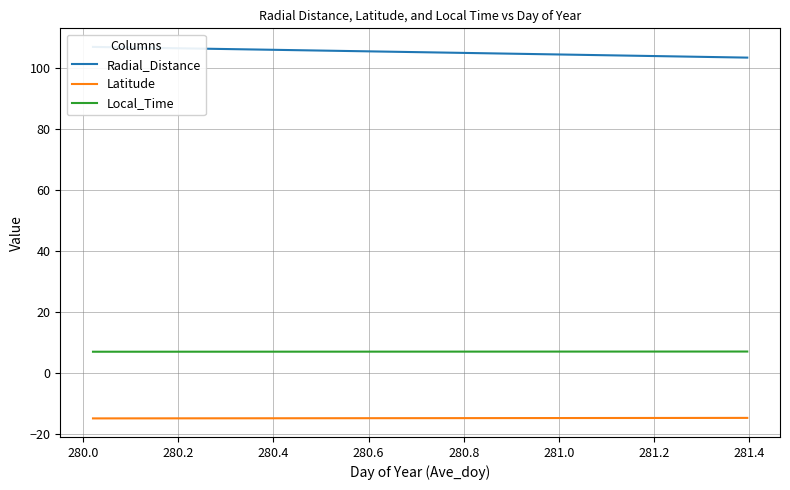

Does the chart have visible grid lines?

Yes